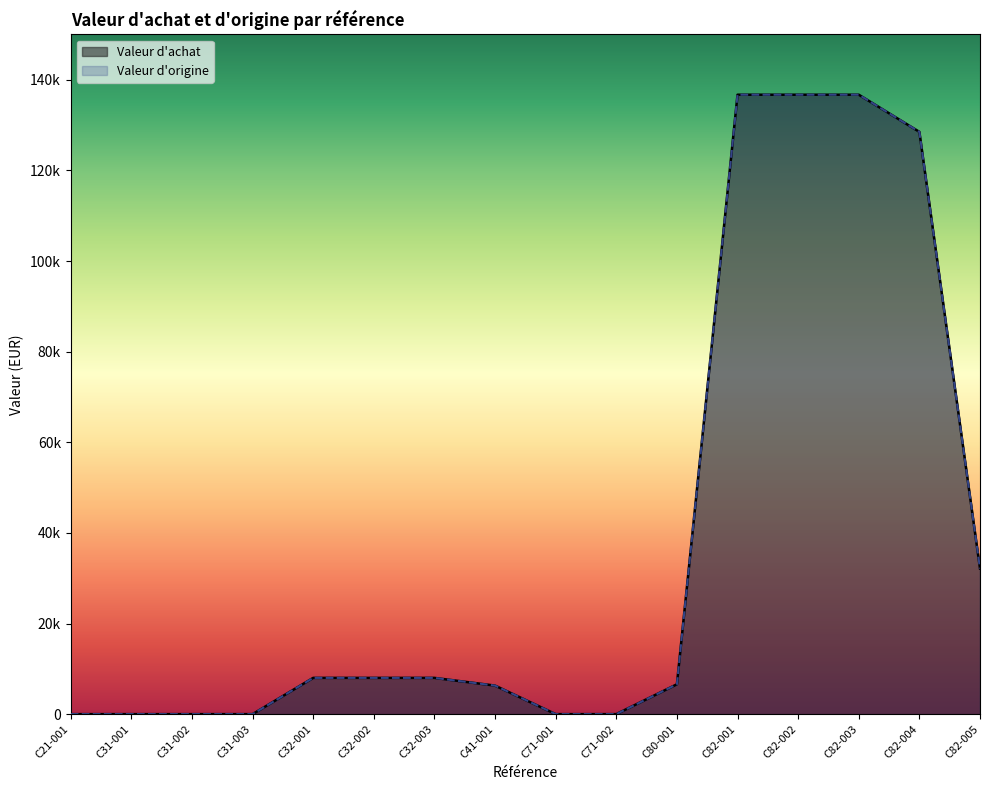

How many data points in Valeur d'achat are less than 8000?

8